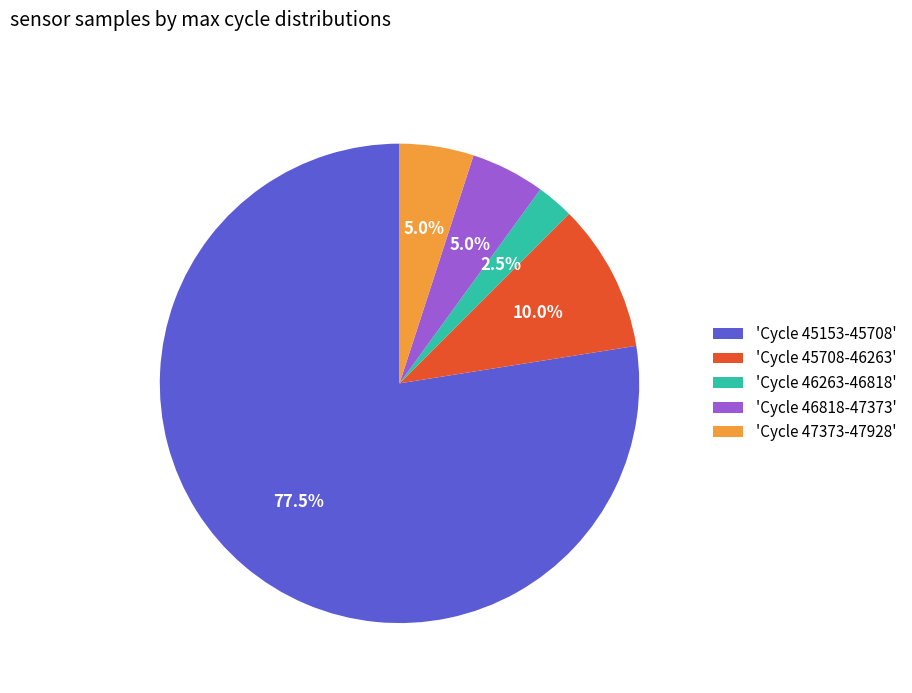

Does any single category account for the majority?

Yes